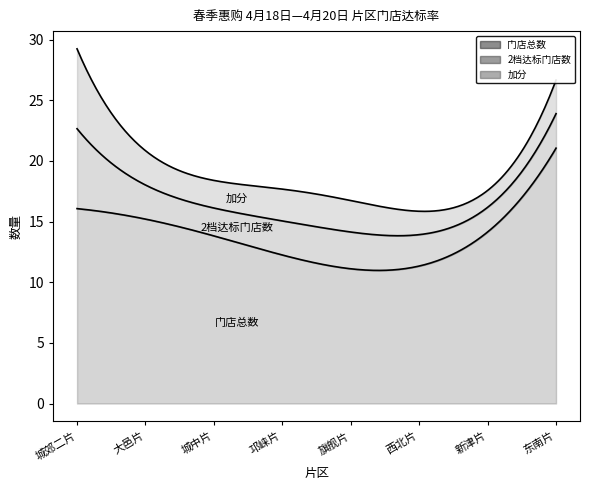

What is the highest value of the 门店总数 series?

21.1